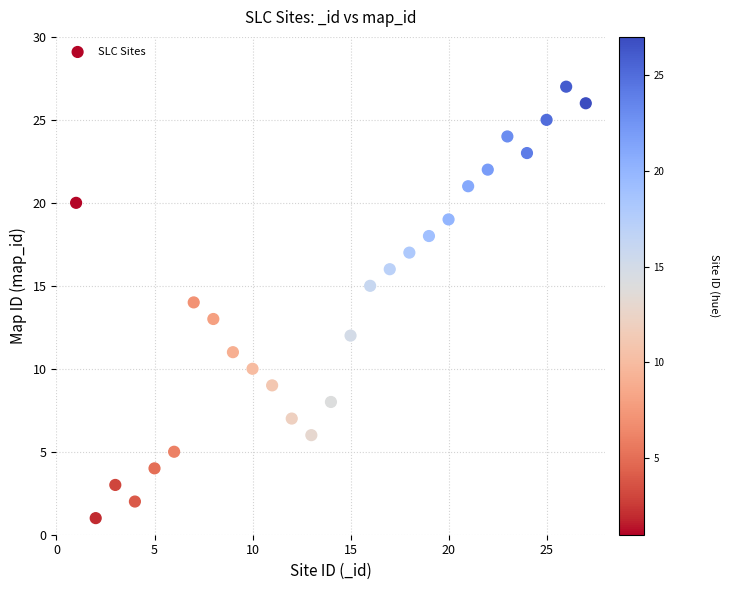

What is the range of X values (max minus min)?

26